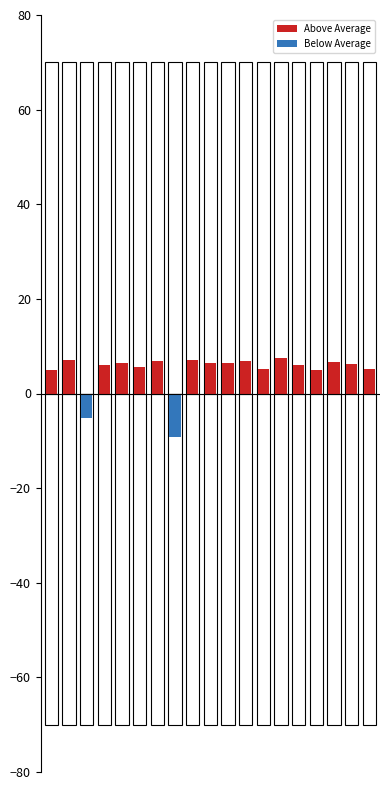

What is the value of the Above Average bar at the 9th from the left?

7.0